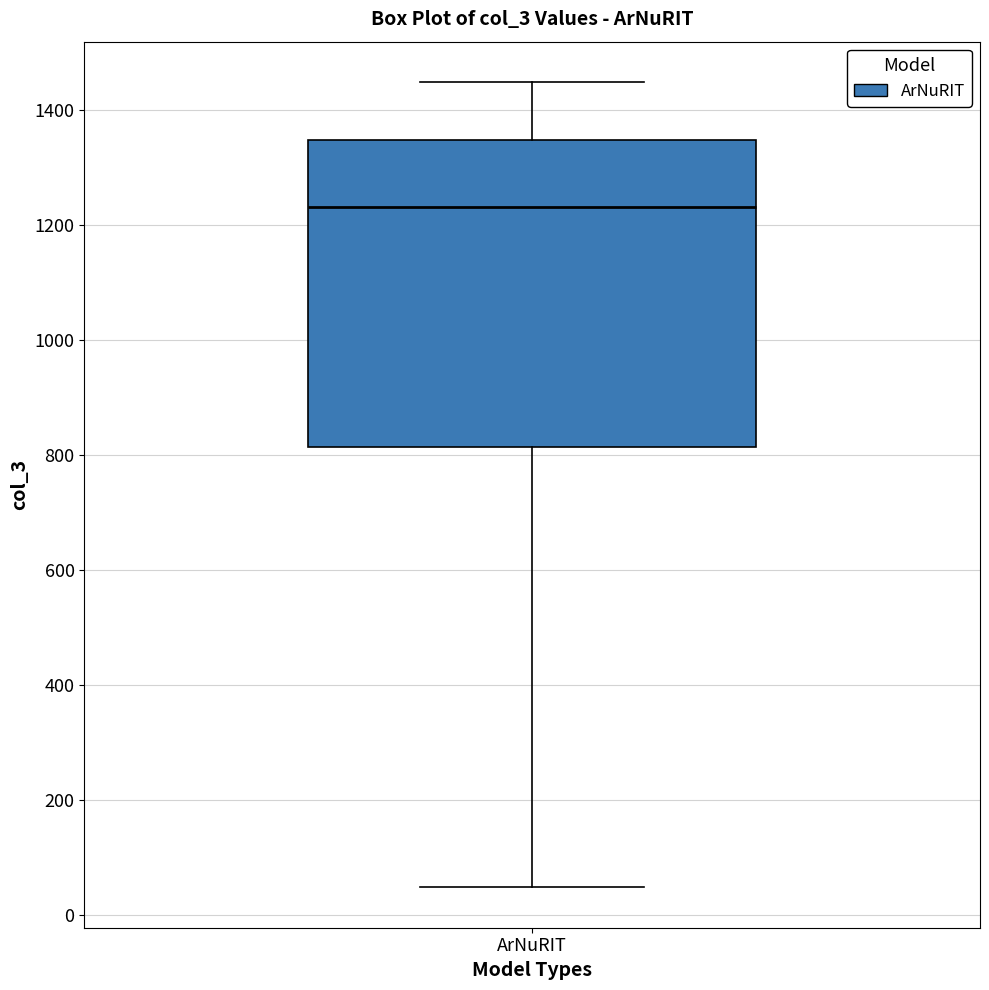

Transcribe this box plot: give where the median line is, the range the box spans, and where the two whiskers end, as read against the y-axis. The values are not printed on the chart, so give them approximately, as read against the axis.

median 1240, box 820 to 1340, whiskers 40 to 1440